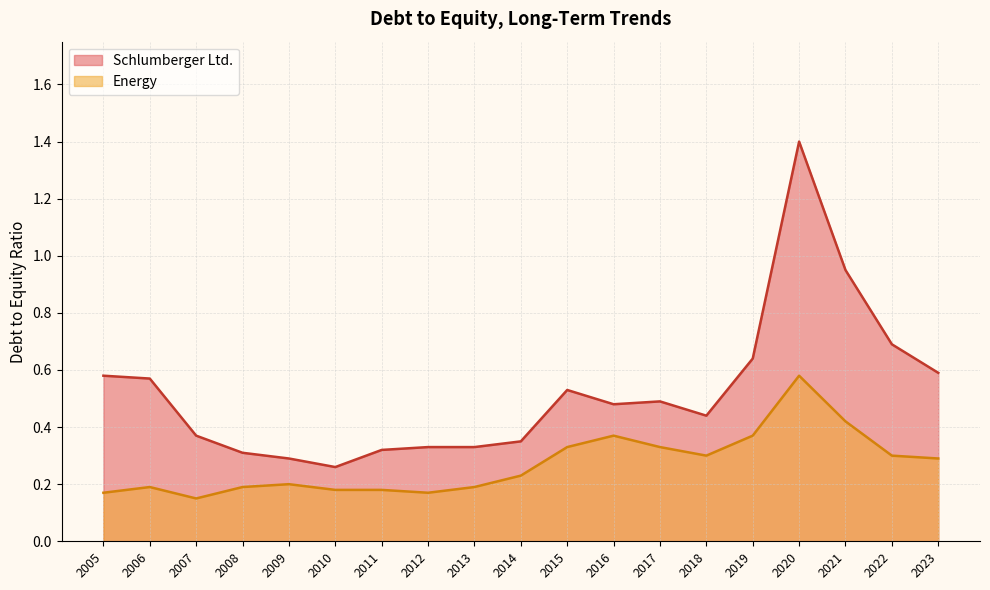

The value of Schlumberger Ltd. at 2015 is 0.3. True or false?

False